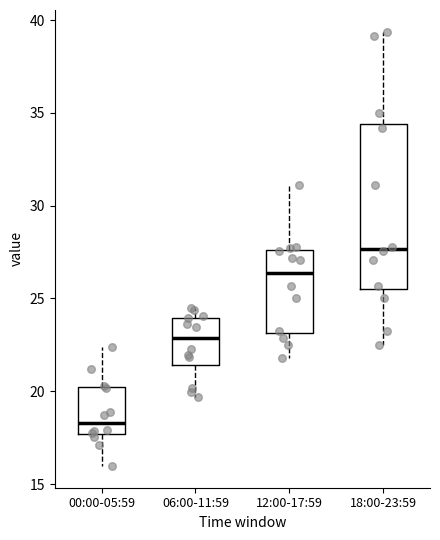

Where is the lower edge of the box for 12:00-17:59 on the y-axis? The values are not printed on the chart, so give them approximately, as read against the axis.

23.0